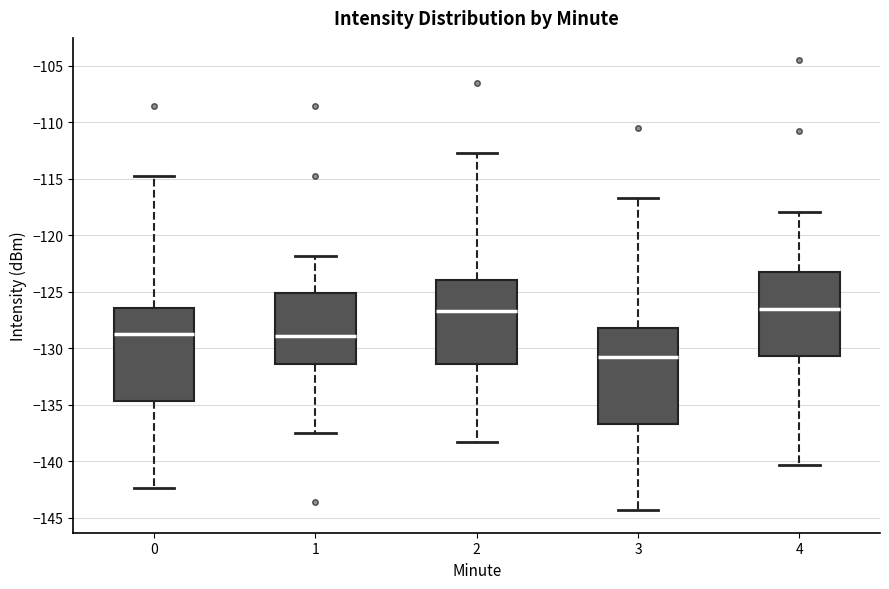

Reading left to right, transcribe this box plot: for each box, give where its median line is, the range the box spans, and where its two whiskers end, as read against the y-axis. The values are not printed on the chart, so give them approximately, as read against the axis.

0: median -128.5, box -134.5 to -126.5, whiskers -142.5 to -114.5
1: median -129.0, box -131.5 to -125.0, whiskers -137.5 to -122.0
2: median -126.5, box -131.5 to -124.0, whiskers -138.5 to -112.5
3: median -130.5, box -136.5 to -128.0, whiskers -144.5 to -116.5
4: median -126.5, box -130.5 to -123.5, whiskers -140.5 to -118.0